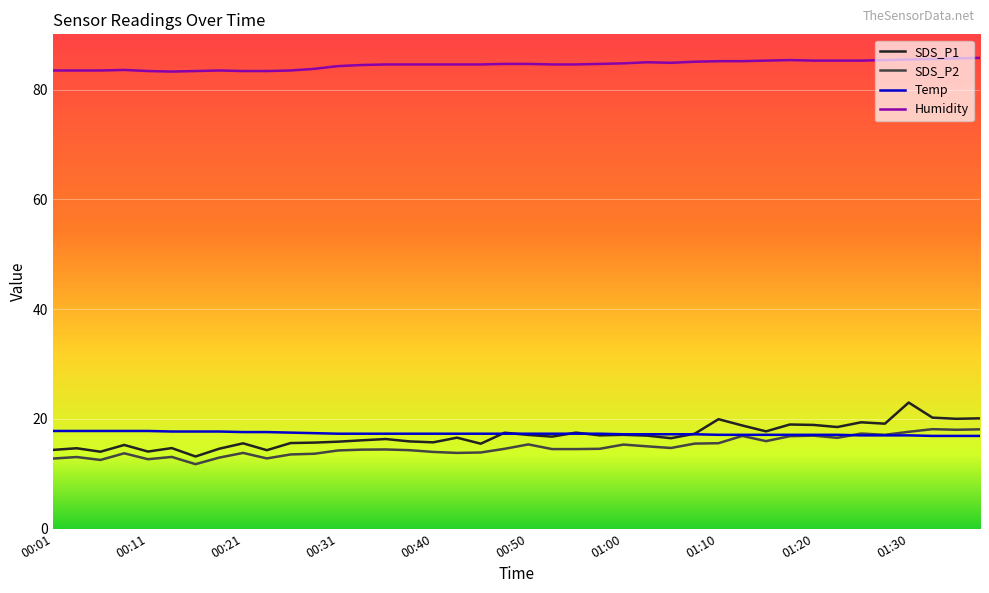

True or false: Humidity and Temp intersect in this chart.

False